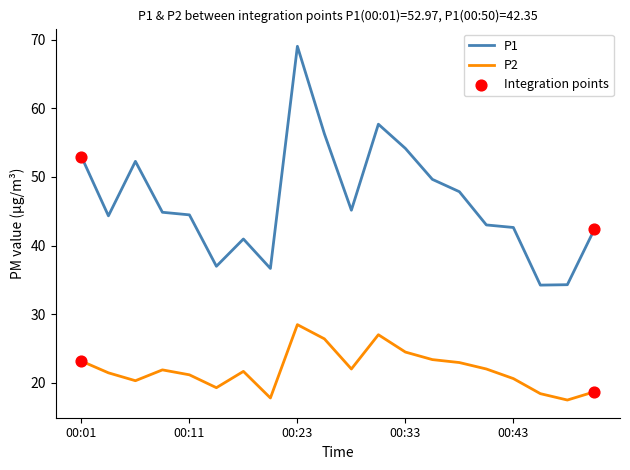

Which series has the largest range (max minus min)?

P1